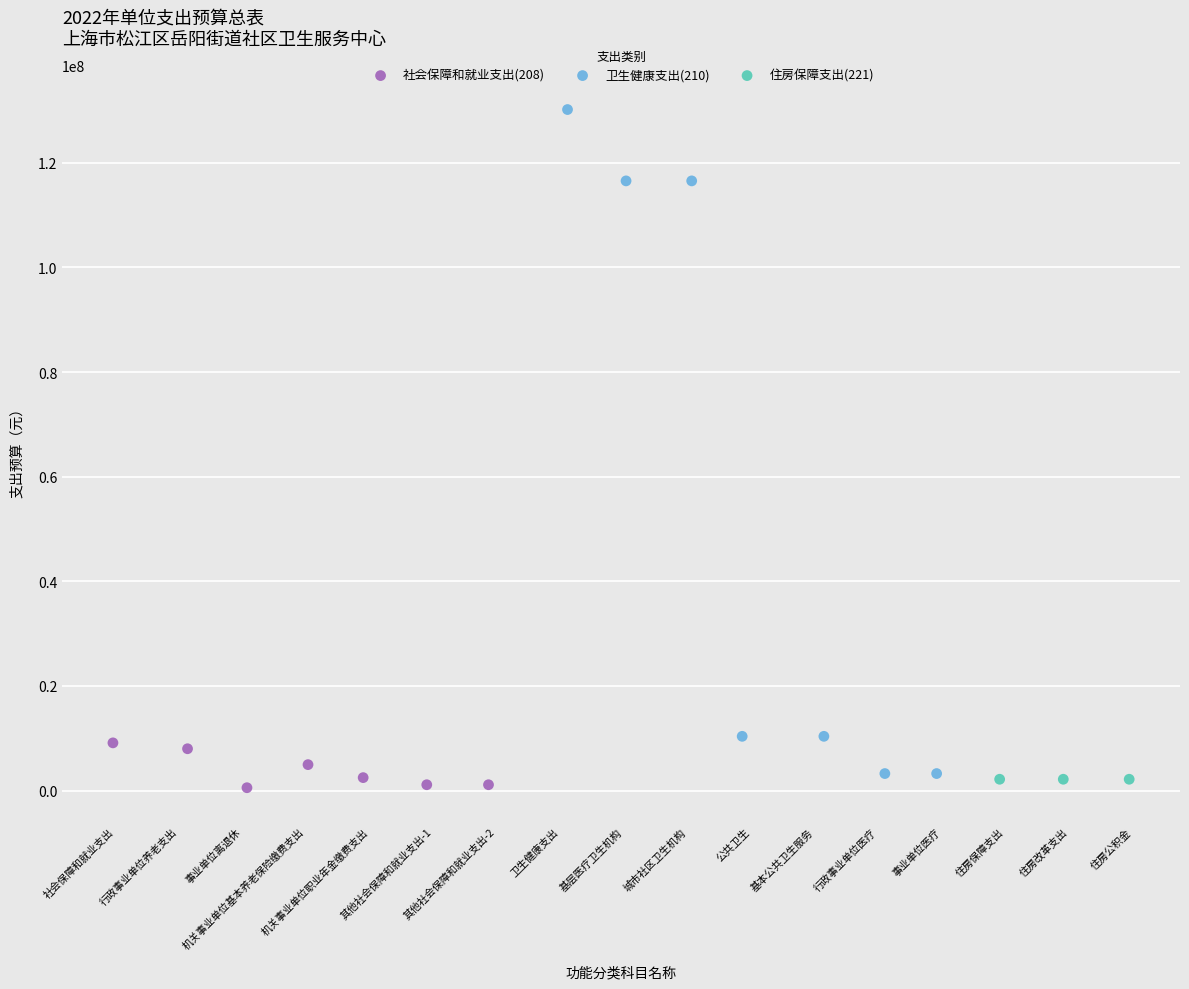

Which series reaches the maximum Y coordinate?

卫生健康支出(210)